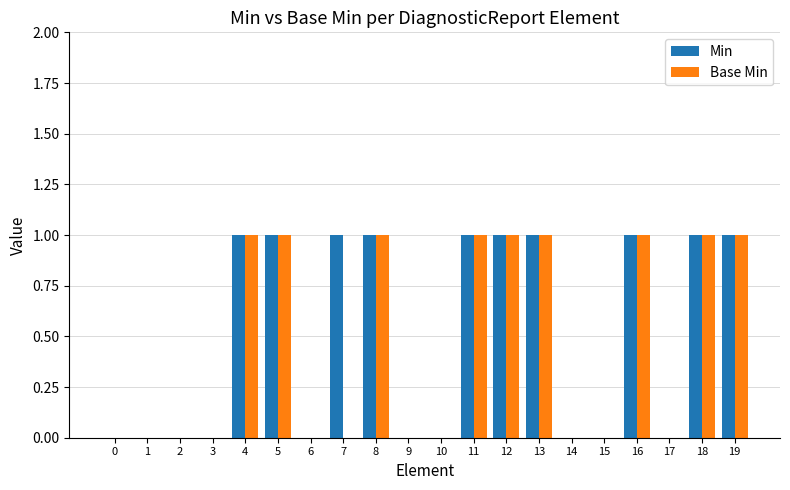

Count the number of data series in this chart.

2